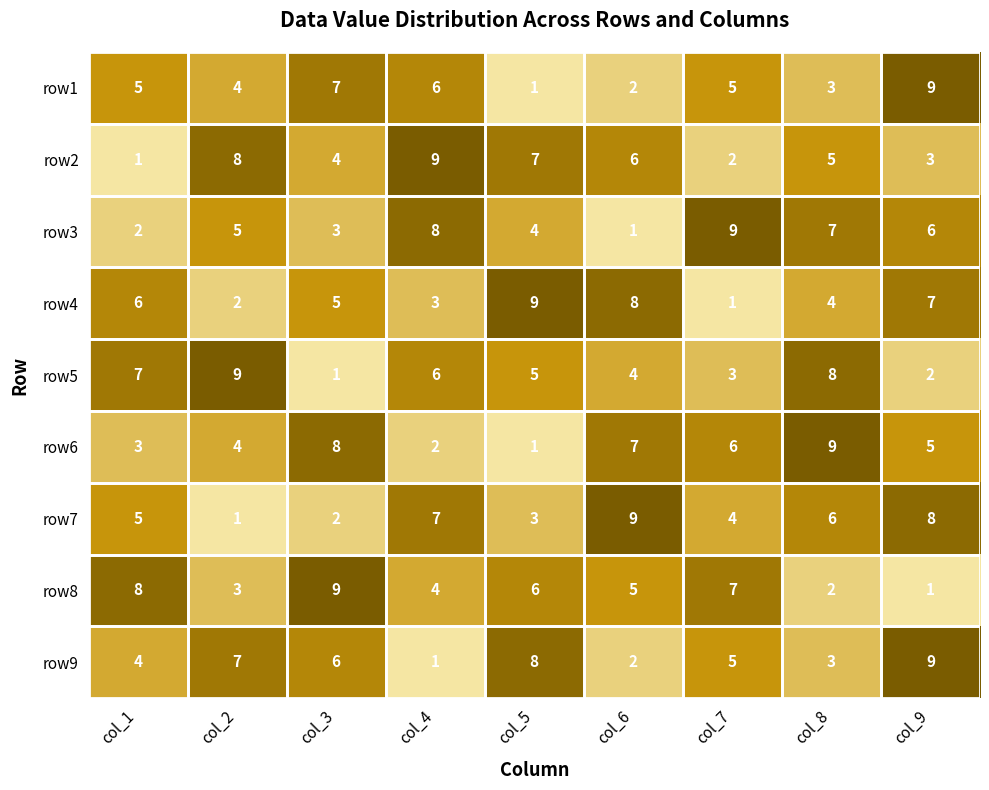

The row3 series shows 2 at col_6. True or false?

False